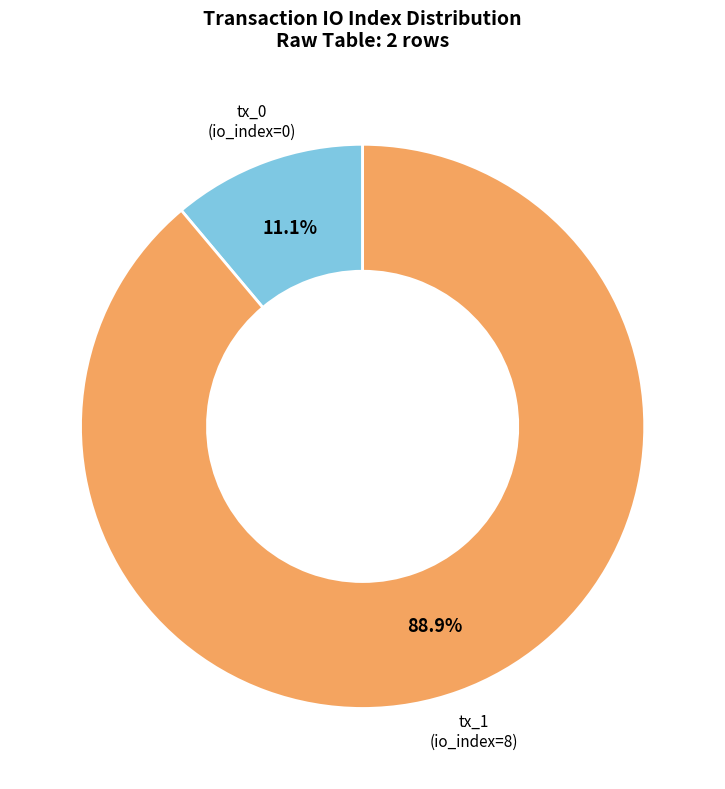

Does any single category account for the majority?

Yes